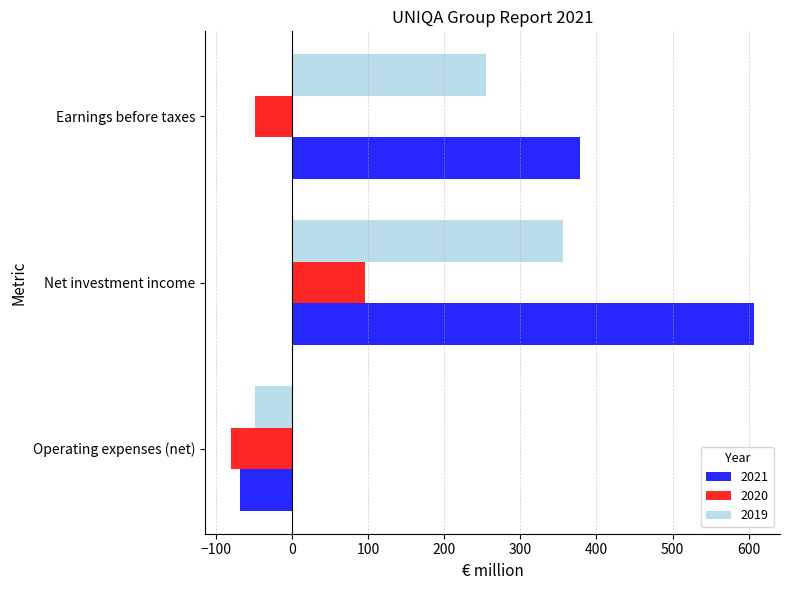

True or false: 2020 has a value of -48.5 at Earnings before taxes.

True